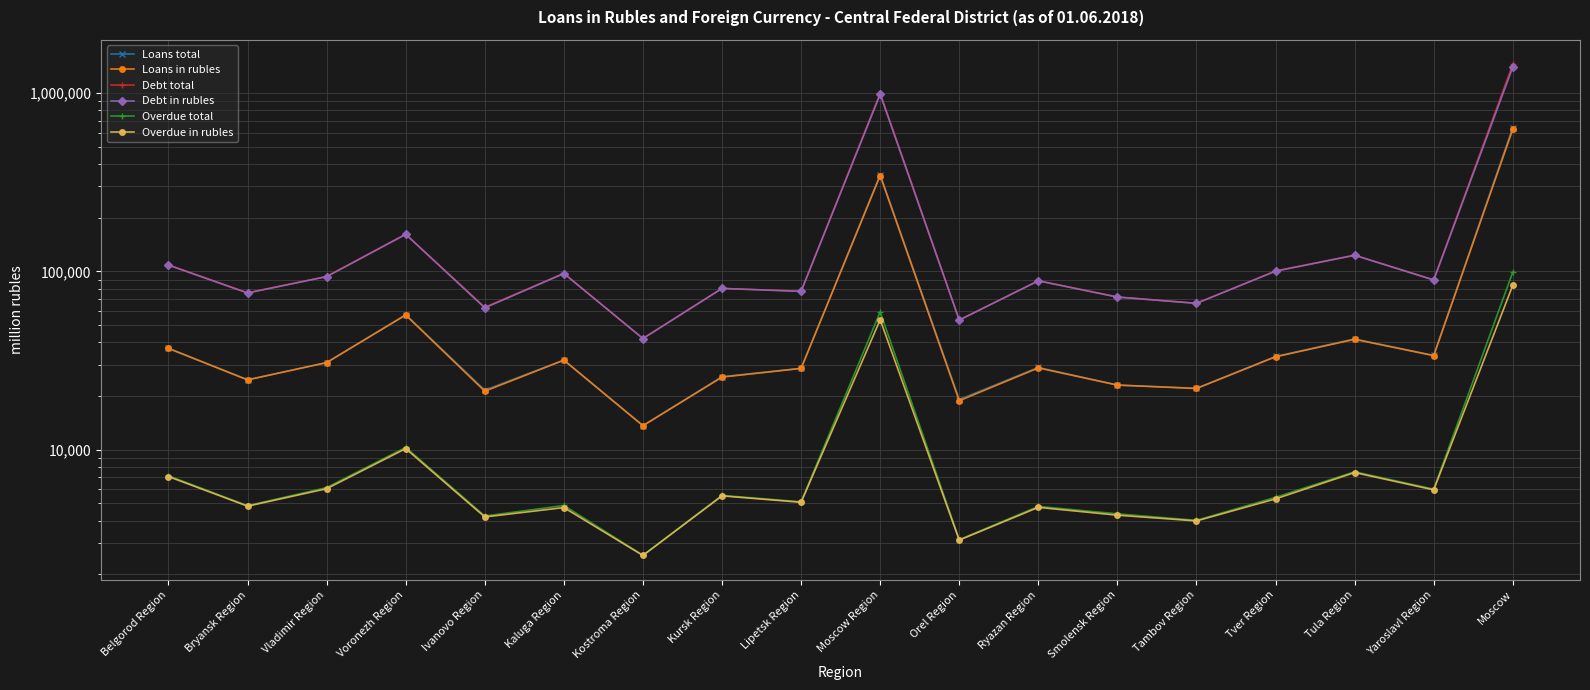

Rank the categories by Overdue in rubles value from highest to lowest.

Moscow, Moscow Region, Voronezh Region, Tula Region, Belgorod Region, Vladimir Region, Yaroslavl Region, Kursk Region, Tver Region, Lipetsk Region, Bryansk Region, Ryazan Region, Kaluga Region, Smolensk Region, Ivanovo Region, Tambov Region, Orel Region, Kostroma Region